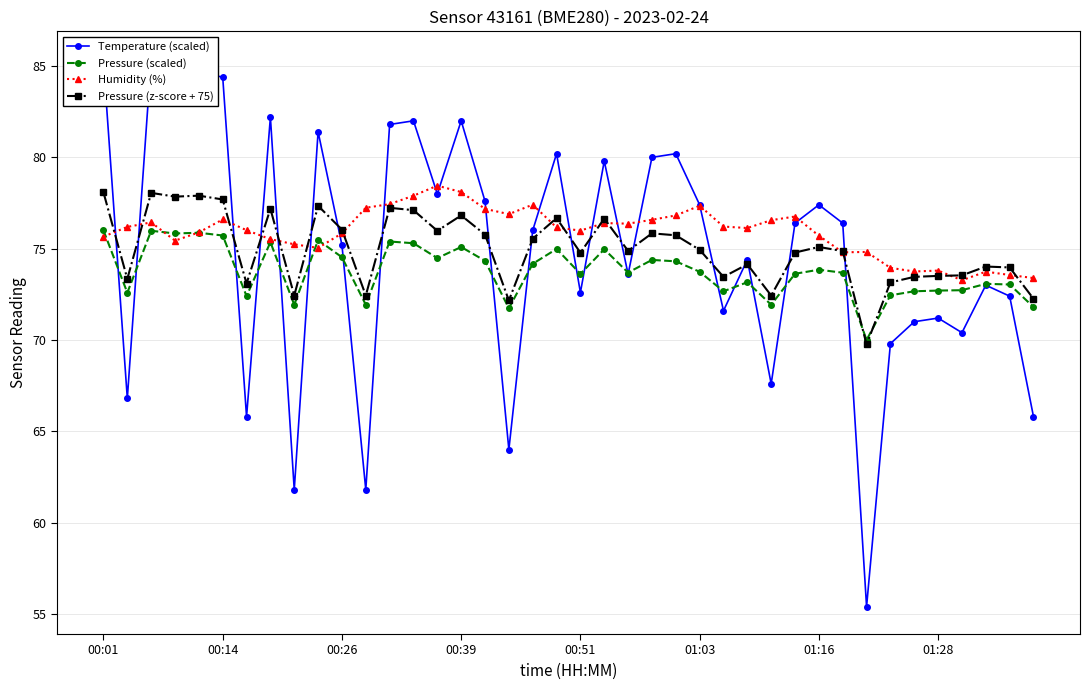

Is it true that Pressure (z-score + 75) equals 72.4 at 11?

True